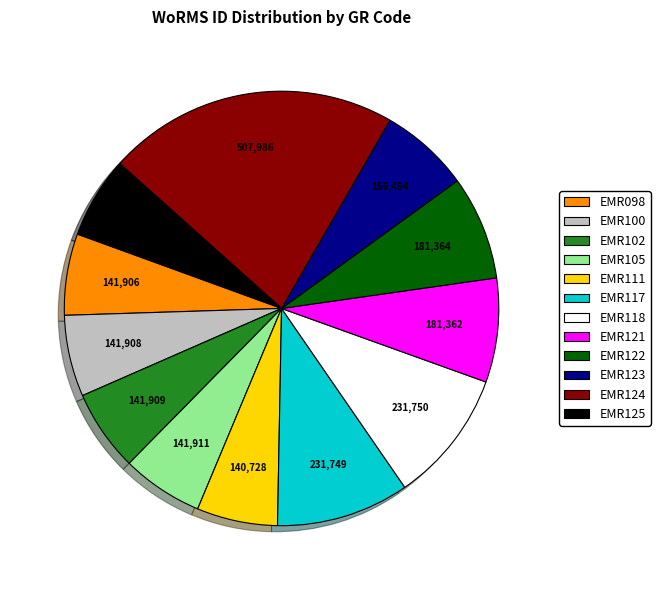

Which category has the biggest portion of the pie?

EMR124